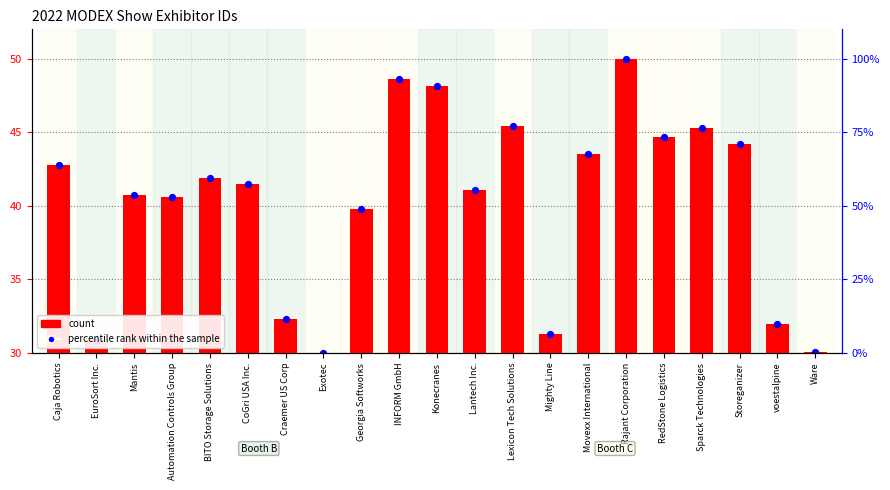

Which series reaches the minimum Y coordinate?

count